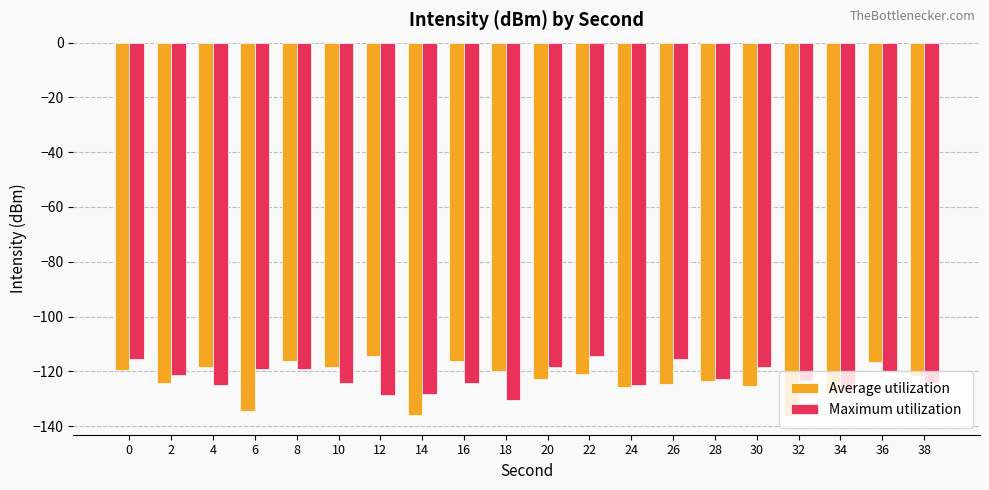

What is the difference between the maximum and minimum values in the Average utilization series?

22.1